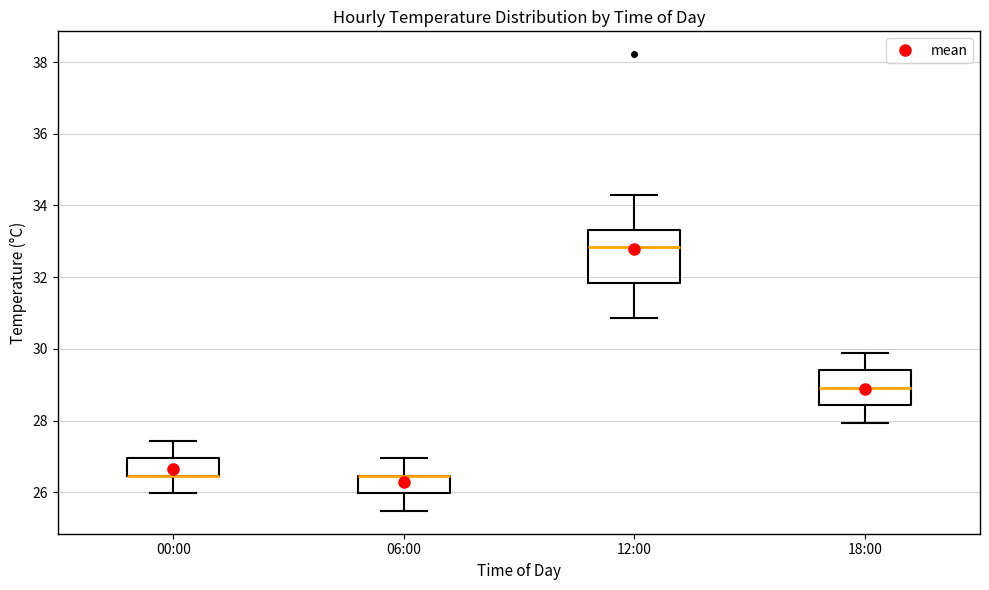

Reading left to right, transcribe this box plot: for each box, give where its median line is, the range the box spans, and where its two whiskers end, as read against the y-axis. The values are not printed on the chart, so give them approximately, as read against the axis.

00:00: median 26.4 (drawn on the box's lower edge), box 26.4 to 27.0, whiskers 26.0 to 27.4
06:00: median 26.4 (drawn on the box's upper edge), box 26.0 to 26.4, whiskers 25.4 to 27.0
12:00: median 32.8, box 31.8 to 33.4, whiskers 30.8 to 34.4
18:00: median 29.0, box 28.4 to 29.4, whiskers 28.0 to 29.8